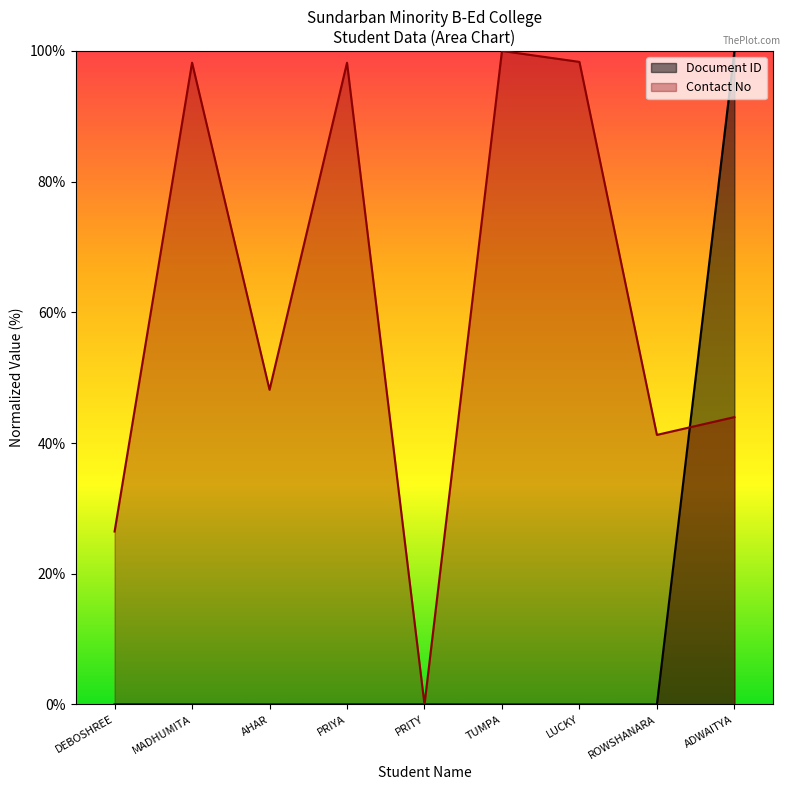

Does the chart display data point markers on the line(s)?

No